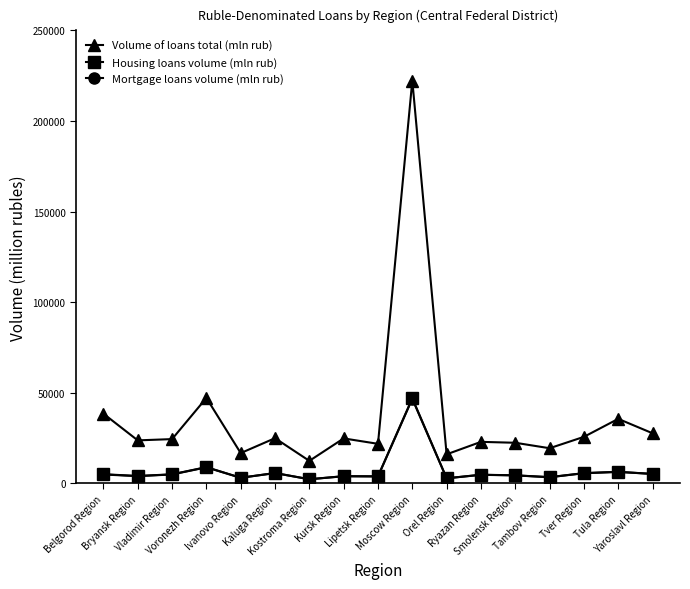

Which series has the widest spread of values?

Volume of loans total (mln rub)